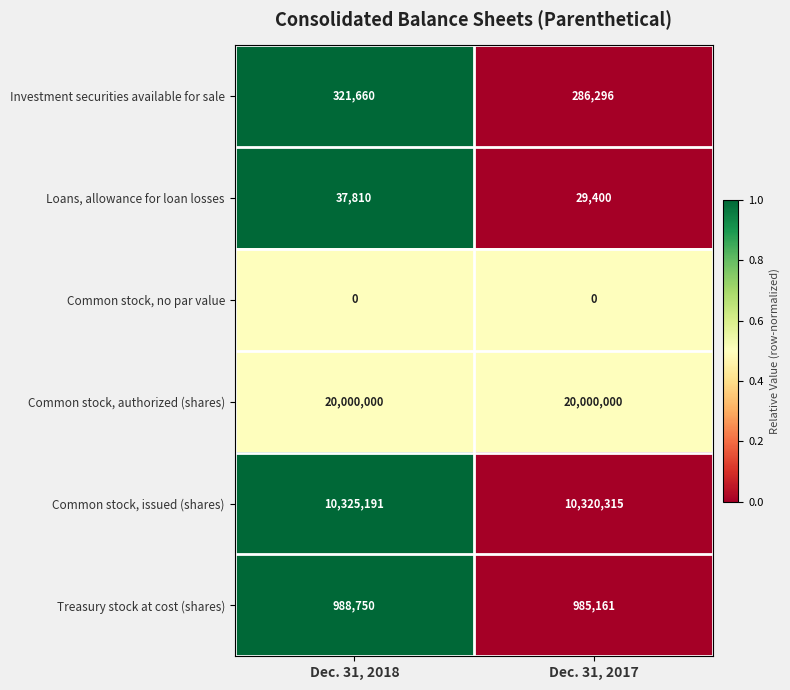

At which category is the sum across all series the highest?

Dec. 31, 2018